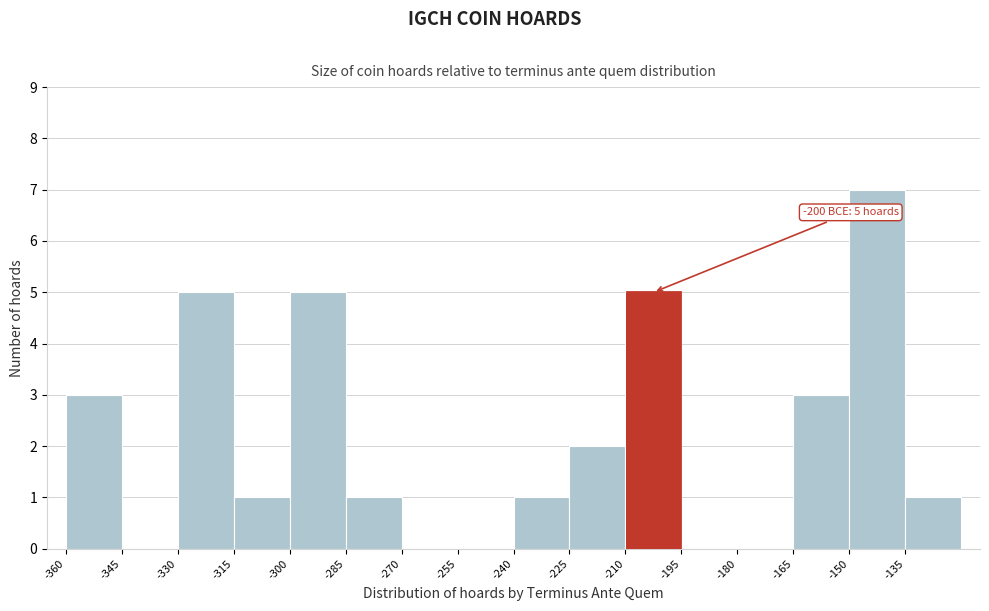

Which range on the x-axis has the tallest bar?

-150 to -135